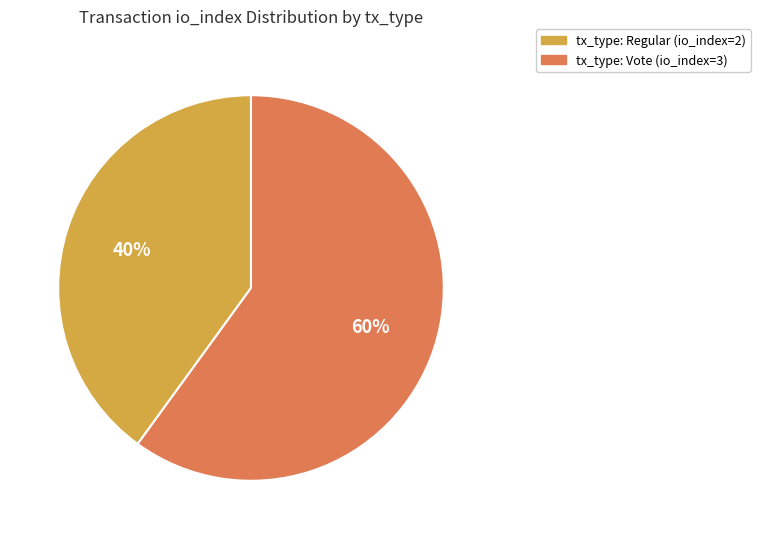

Does any single category account for the majority?

Yes